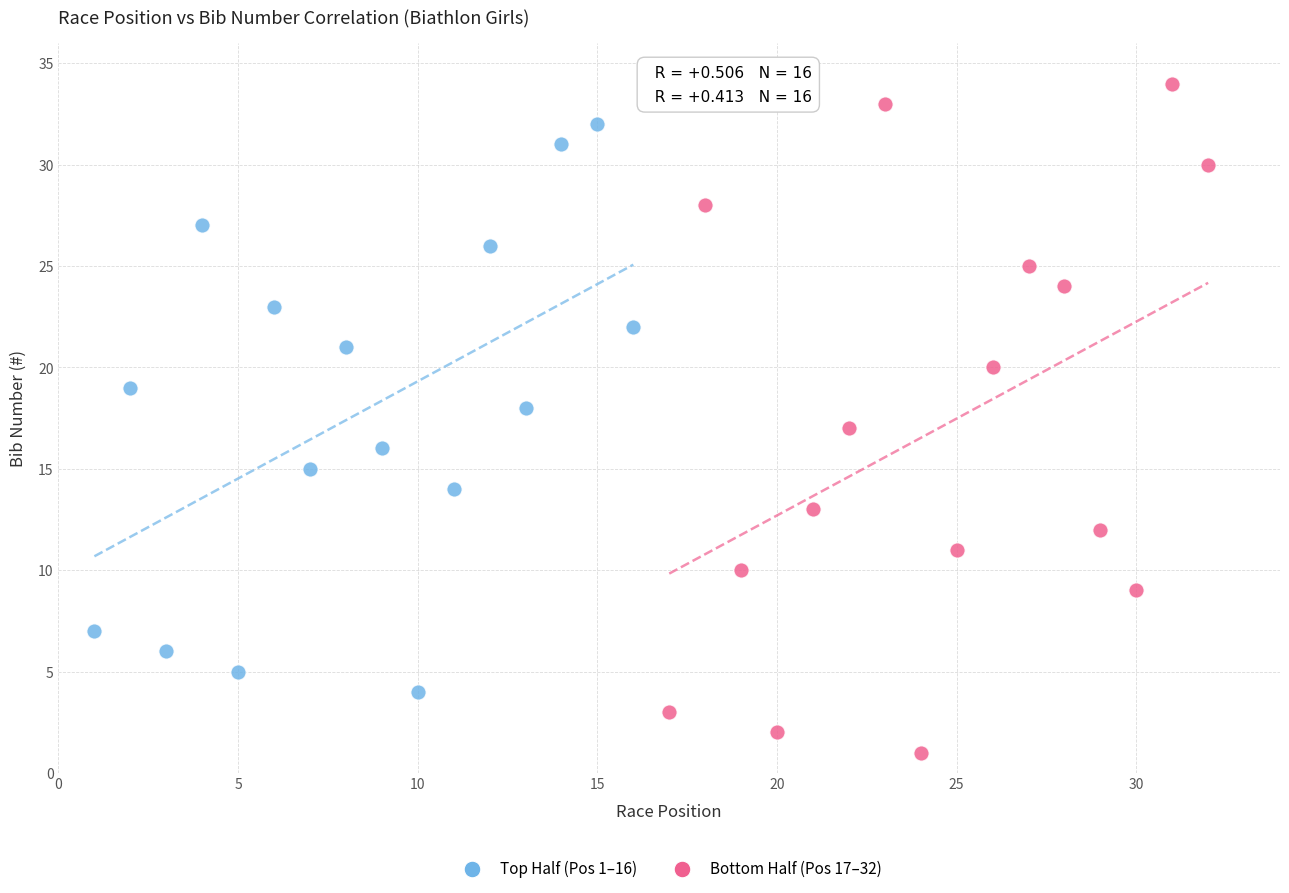

Which series reaches the minimum Y coordinate?

Bottom Half (Pos 17–32)